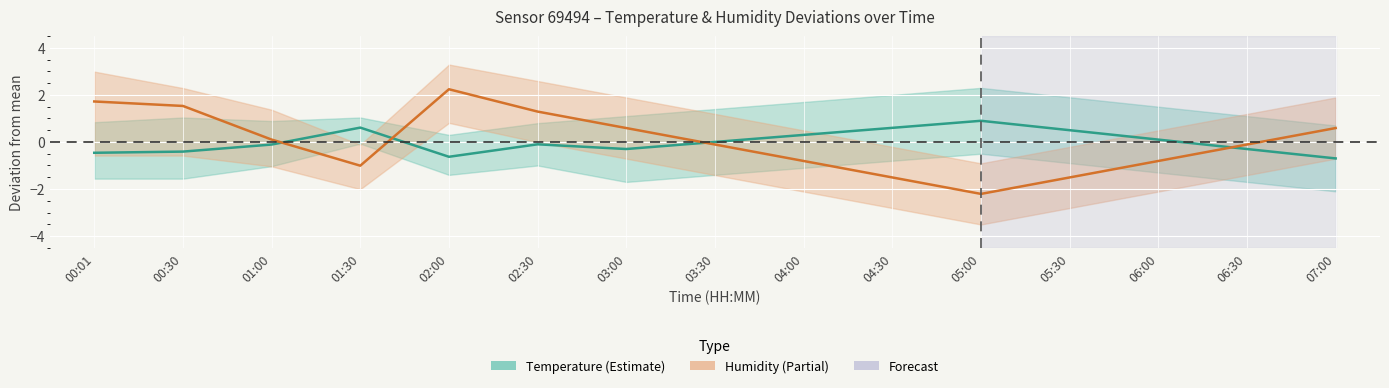

At 04:00, list the series in order from largest to smallest.

Temperature, Humidity